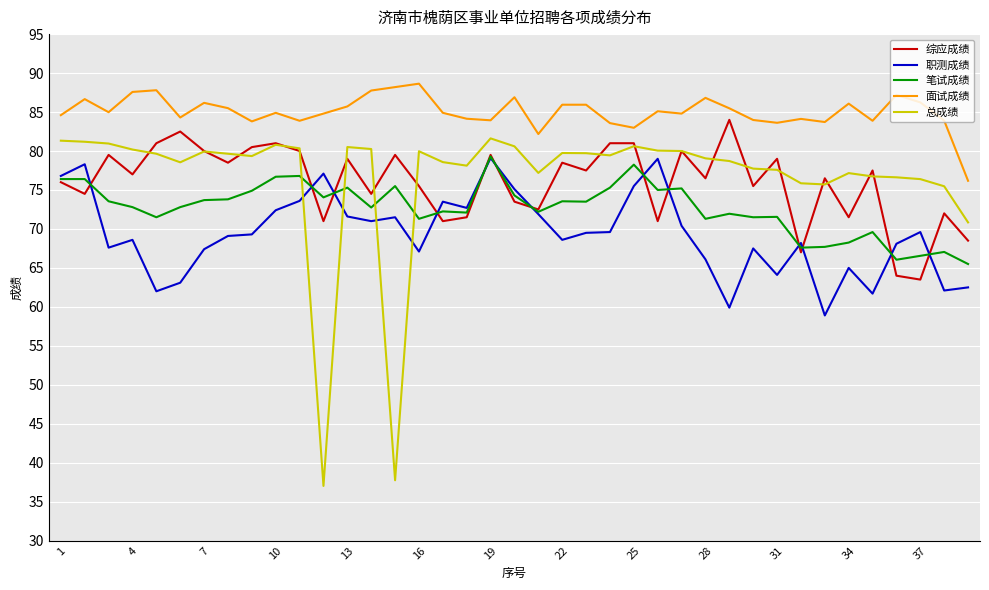

What is the minimum value for 笔试成绩?

65.5